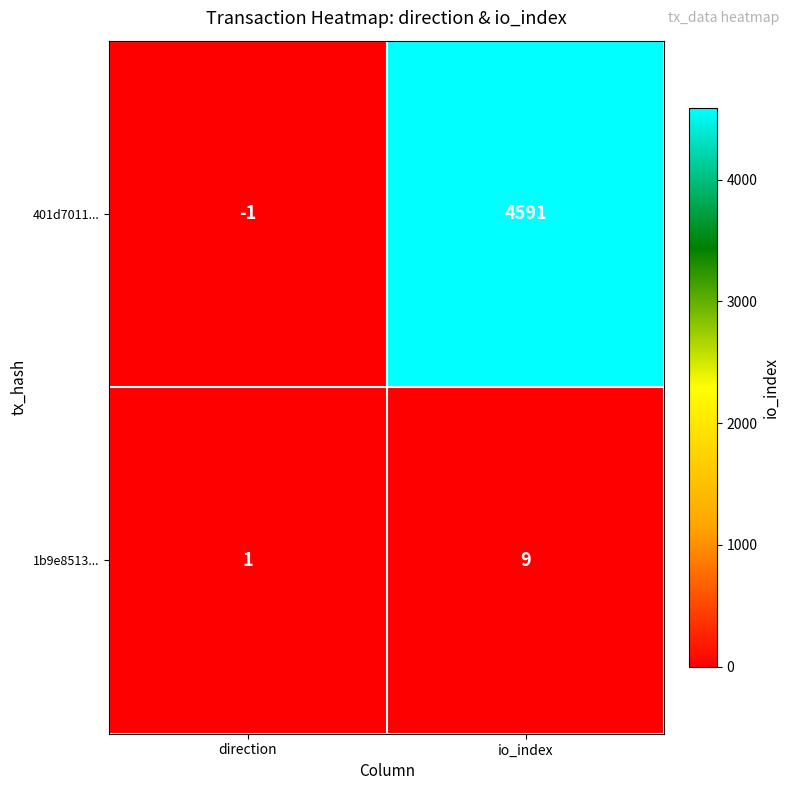

Which series has the widest spread of values?

401d7011...